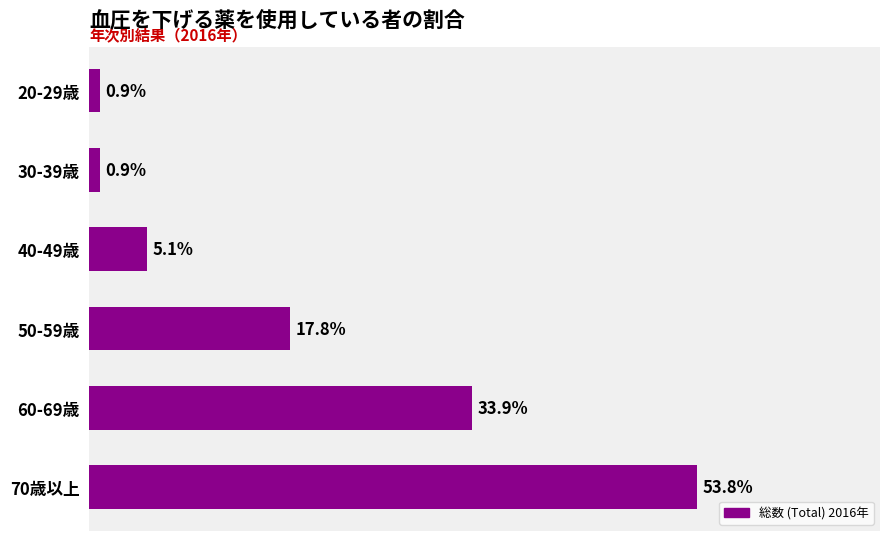

Where is the data nearest to the value 27?

60-69歳